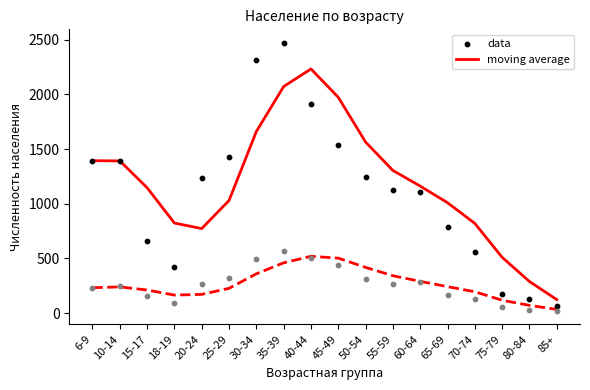

What are all the series names shown in the legend?

moving average, data